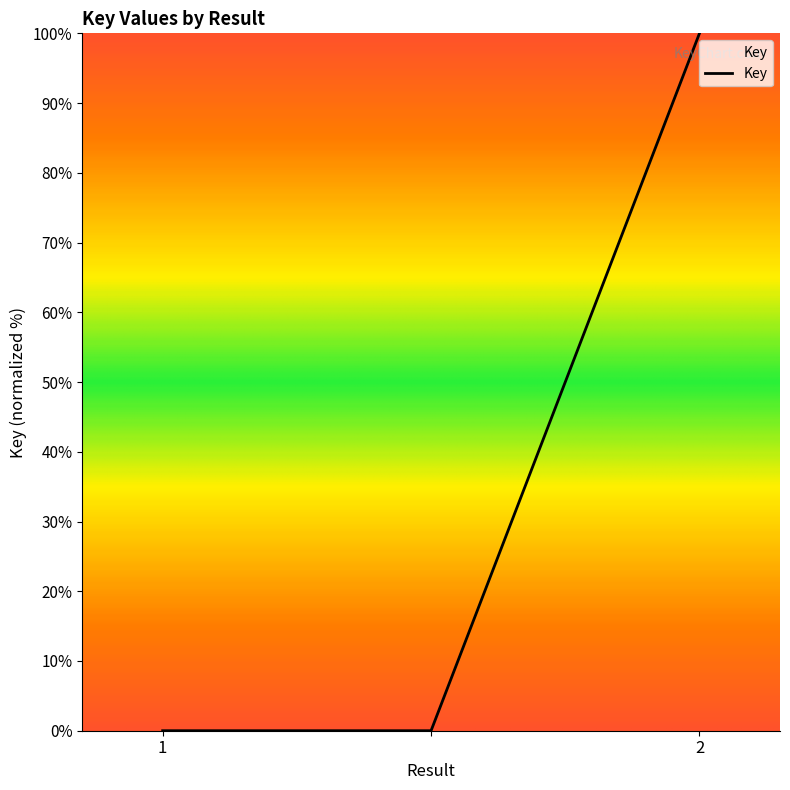

What is the difference between the maximum and minimum values?

100